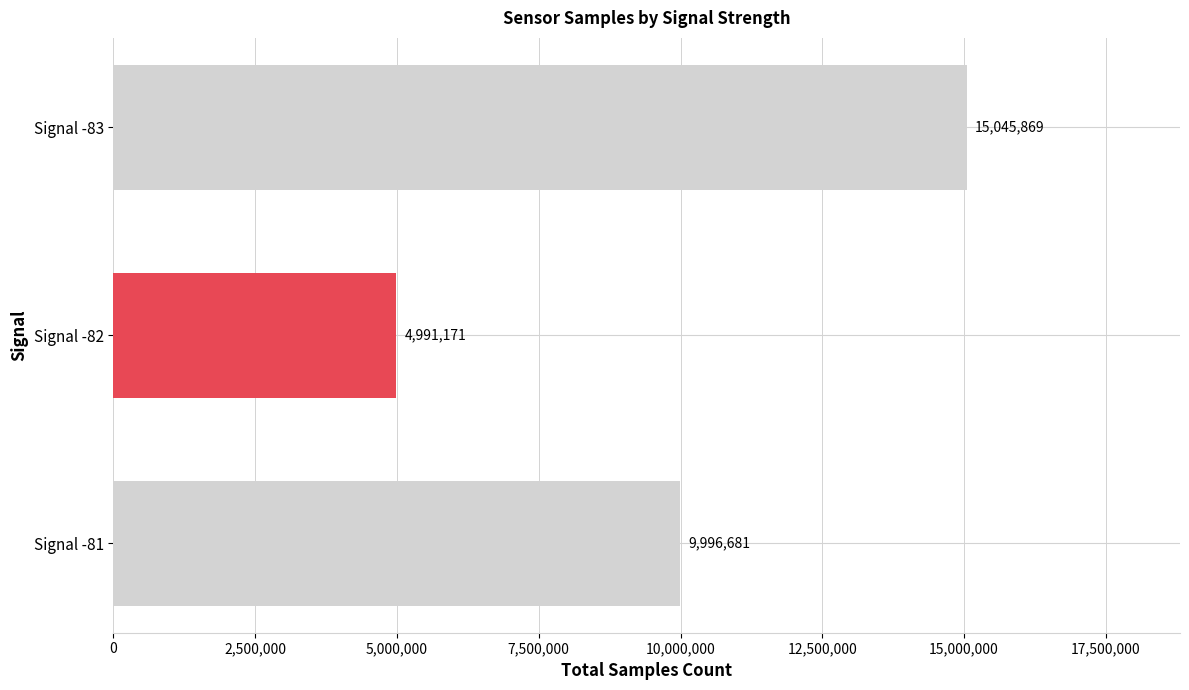

What is the minimum value shown in the chart?

4991171